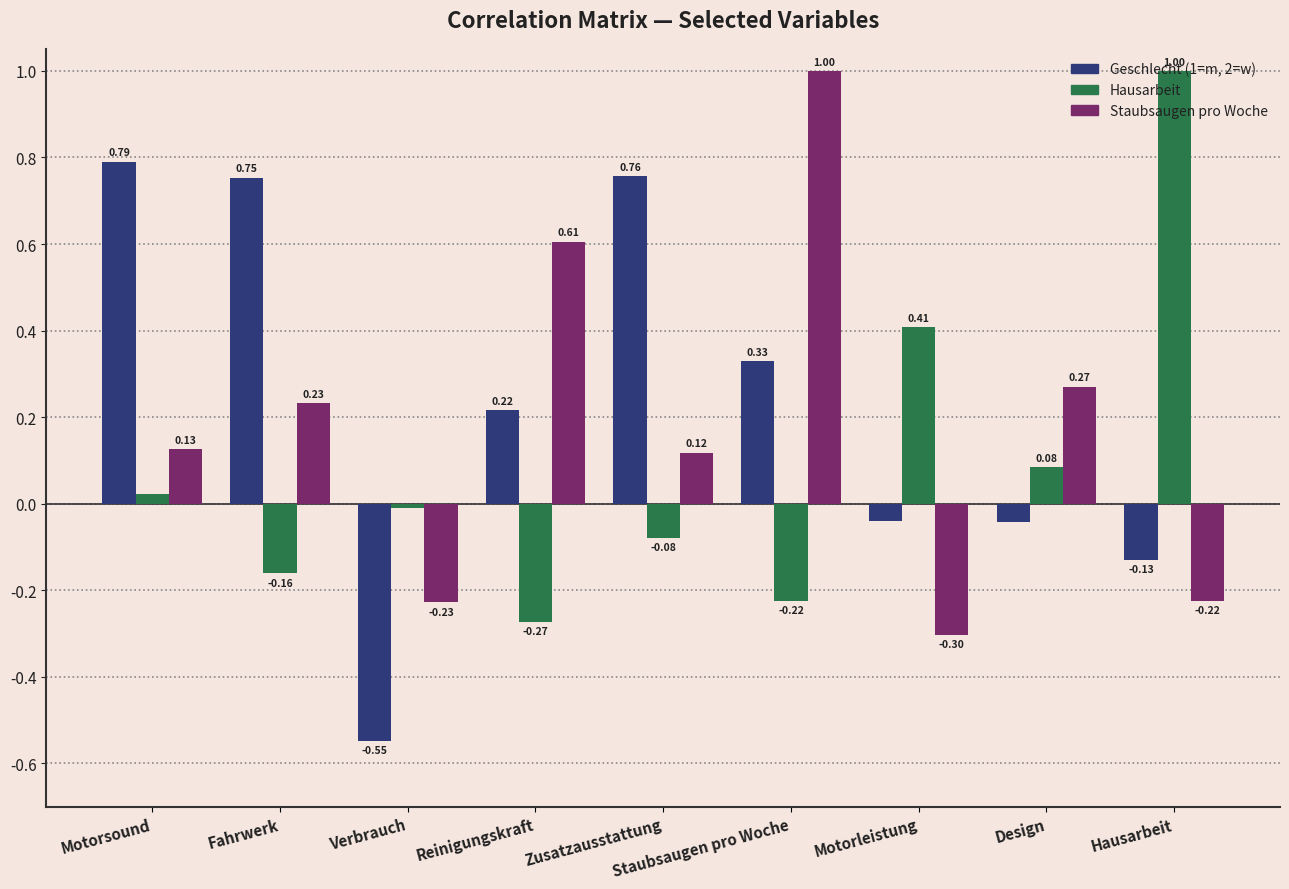

How many positive values does the Geschlecht (1=m, 2=w) series have?

5